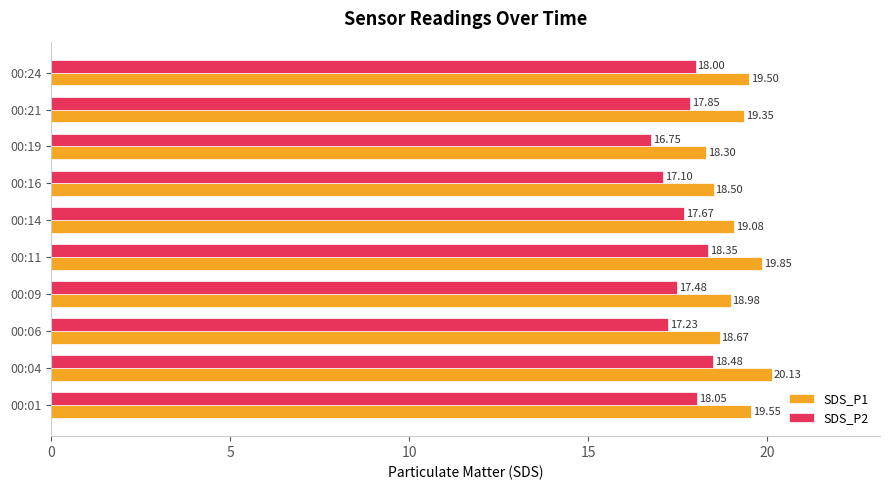

What is the sum of all SDS_P1 values?

191.9